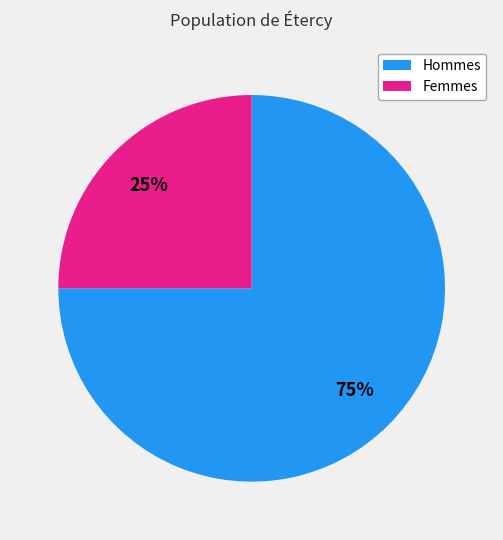

Does any single category account for the majority?

Yes